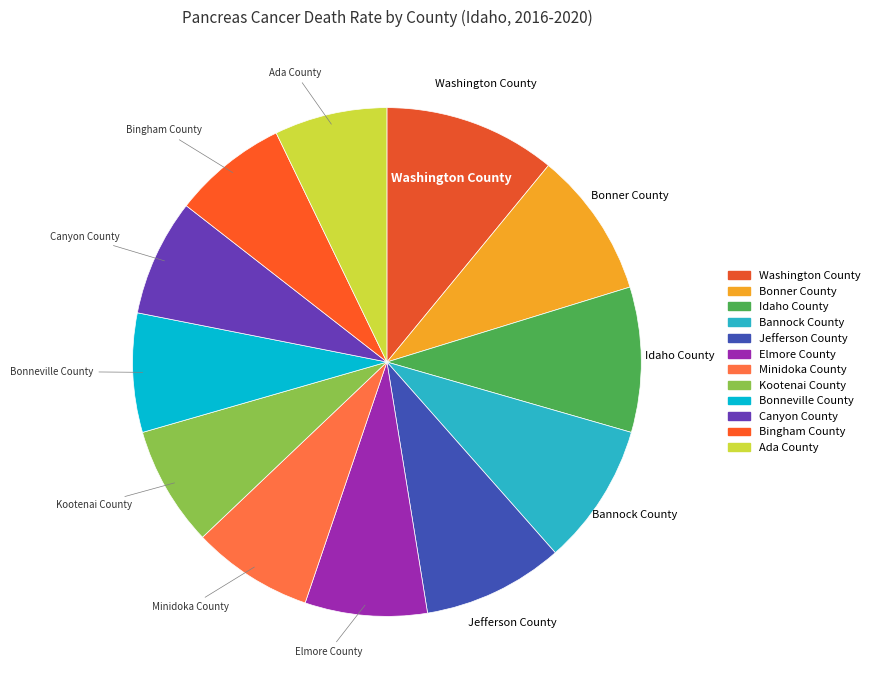

Is Bannock County the majority of the pie?

No